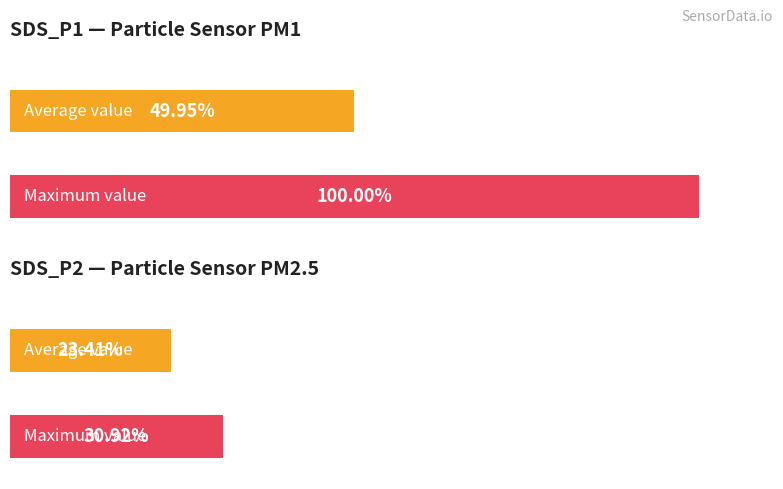

How many groups of bars are there?

2